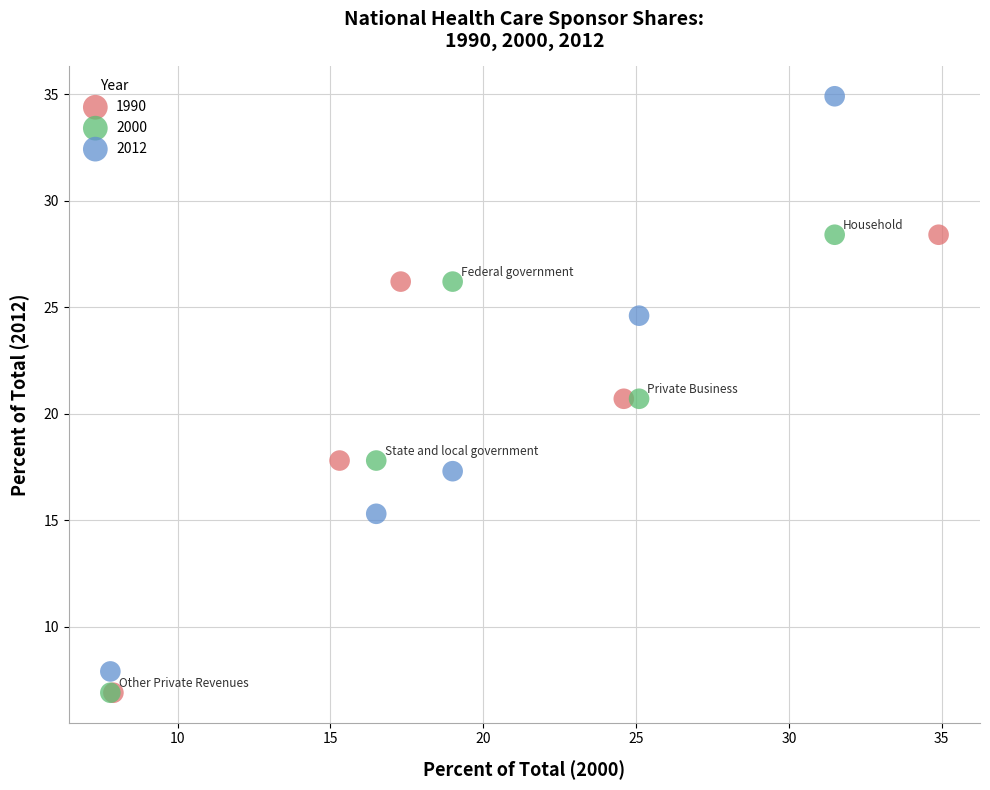

Which series contains the highest Y value?

2012